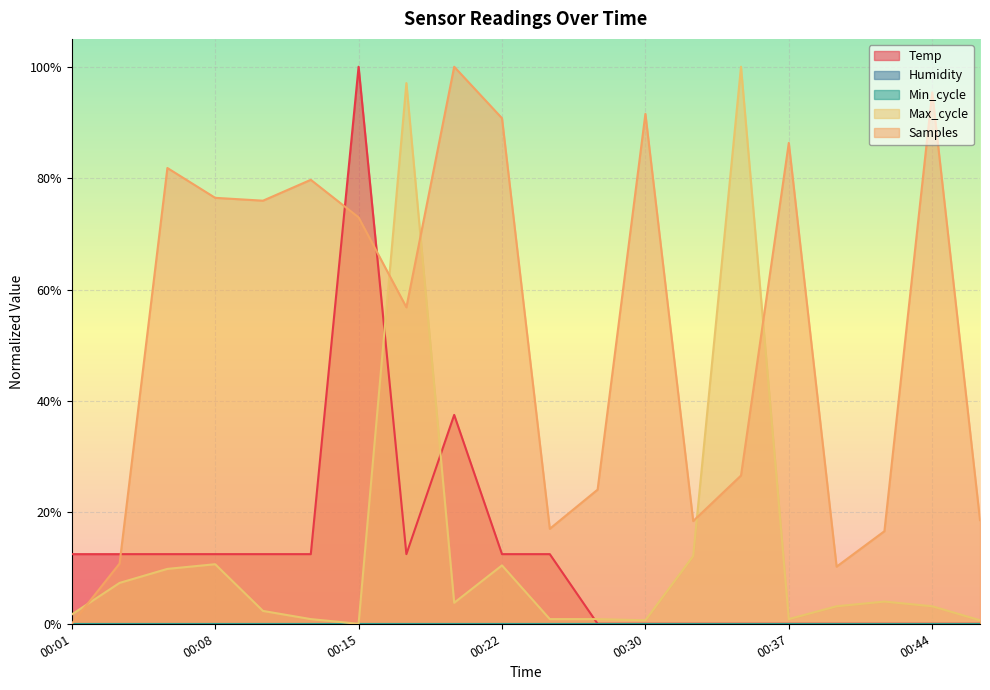

Where is the first local maximum for Samples?

00:05